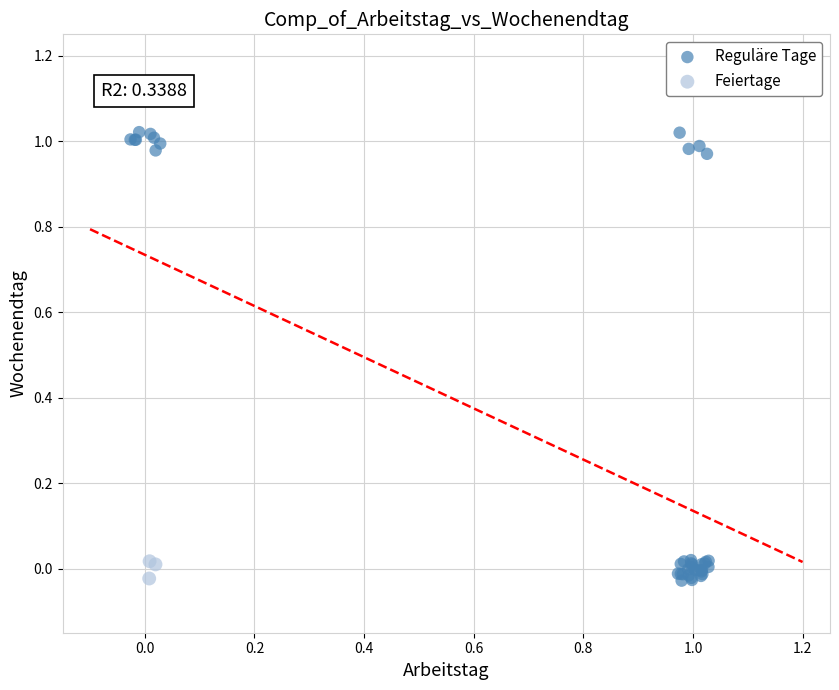

Which series has the widest spread of Y values?

Reguläre Tage